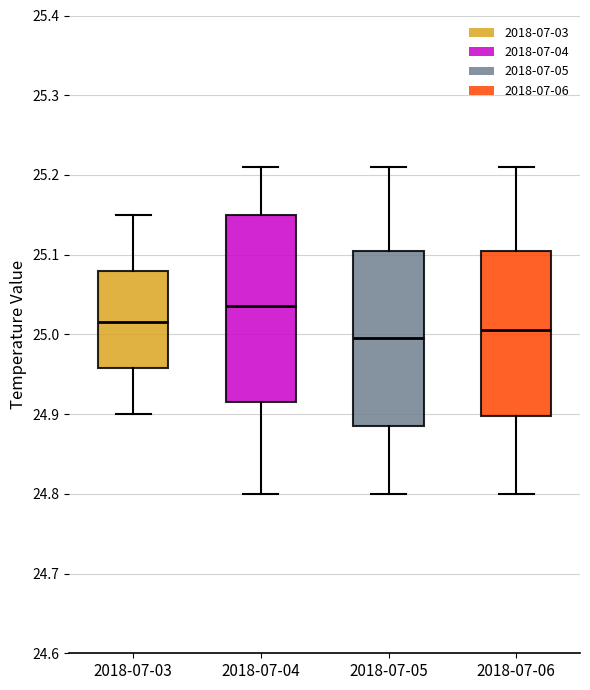

Which box has the highest median line?

2018-07-04